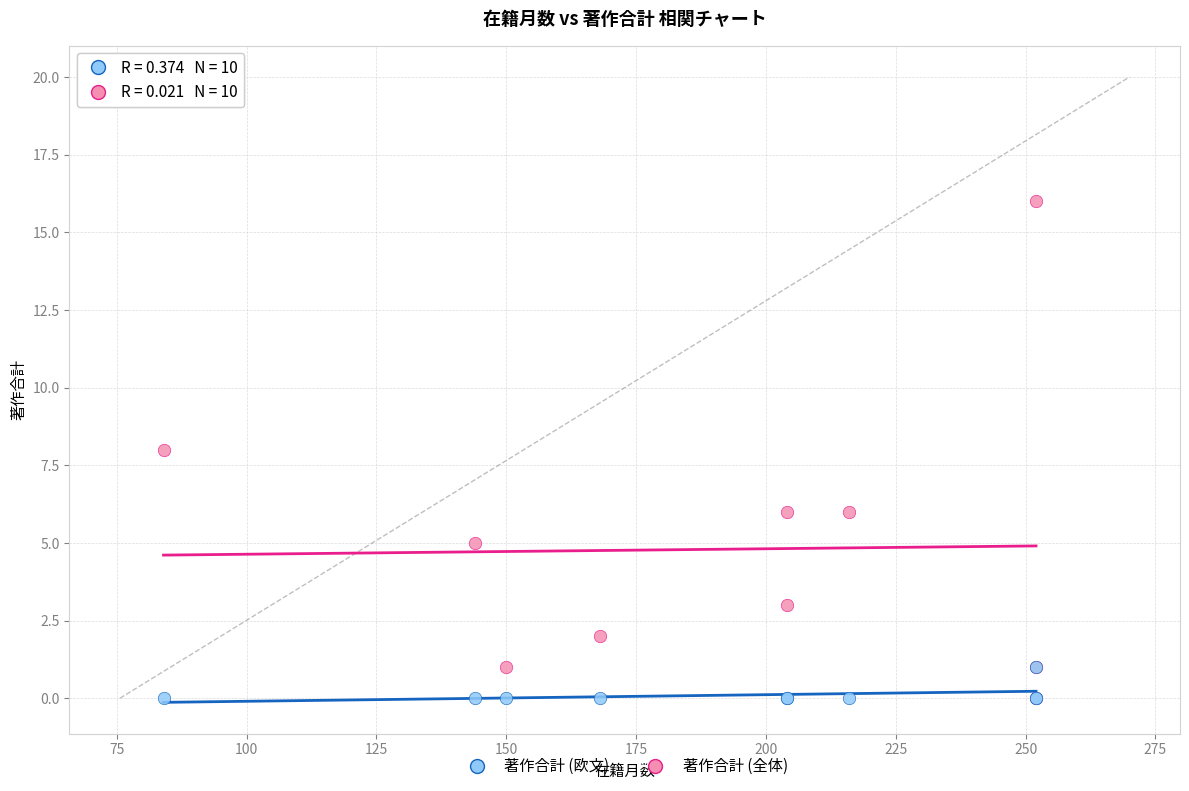

What are all the series names shown in the legend?

著作合計 (欧文), 著作合計 (全体)